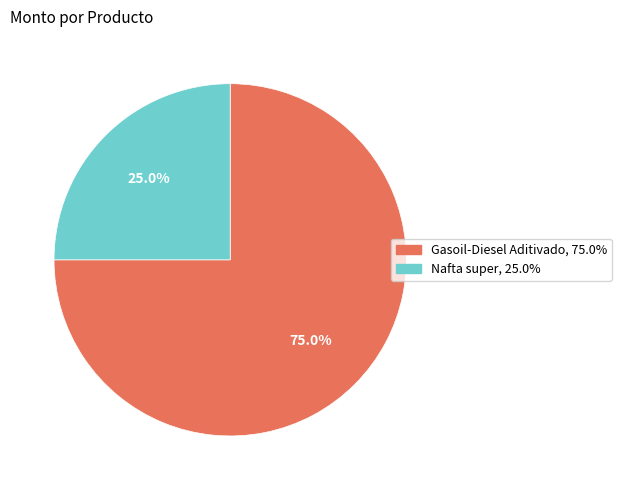

What is the ratio of the value at Nafta super to the value at Gasoil-Diesel Aditivado?

0.3